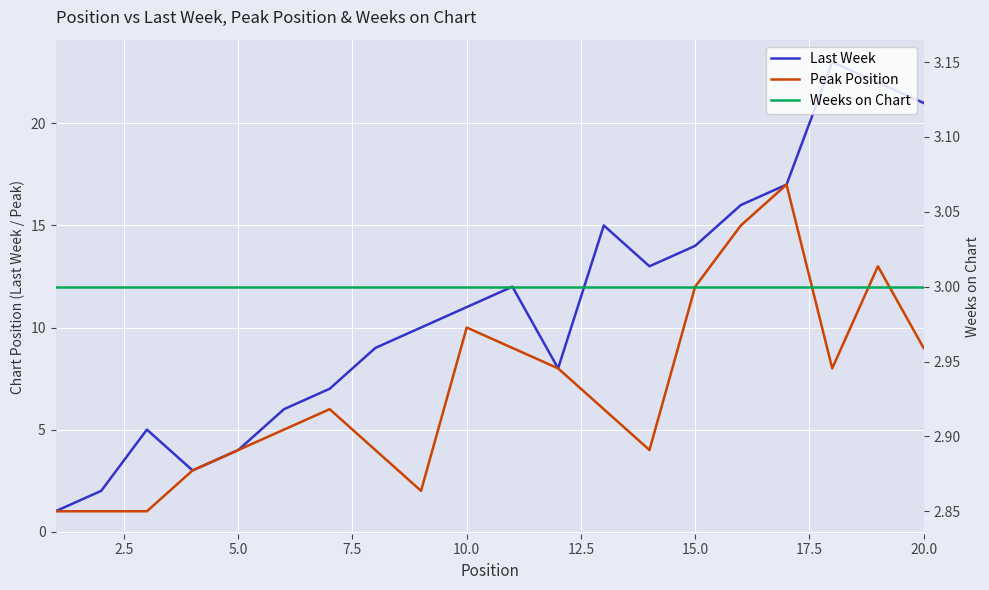

What are all the series names shown in the legend?

Last Week, Peak Position, Weeks on Chart